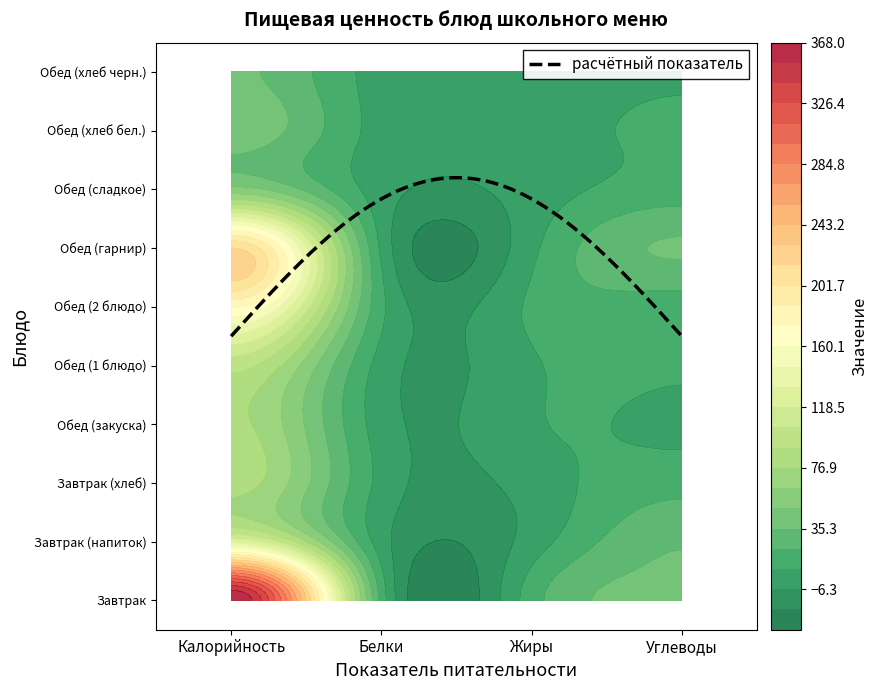

What is the approximate value of Обед (хлеб бел.) at Жиры?

0.2